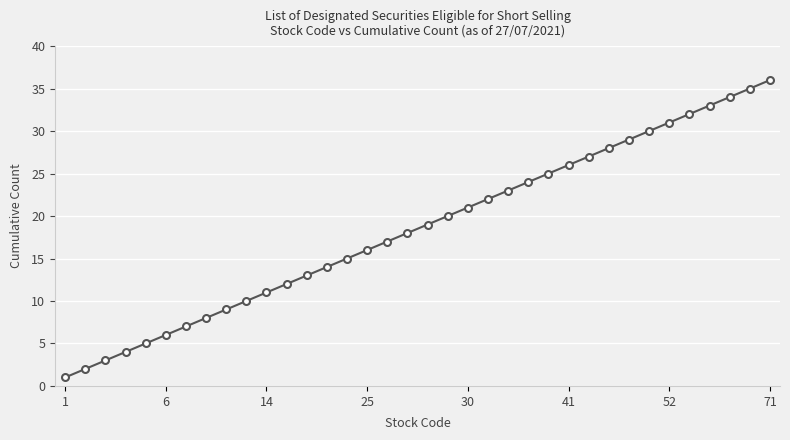

What is the sum of all values?

666